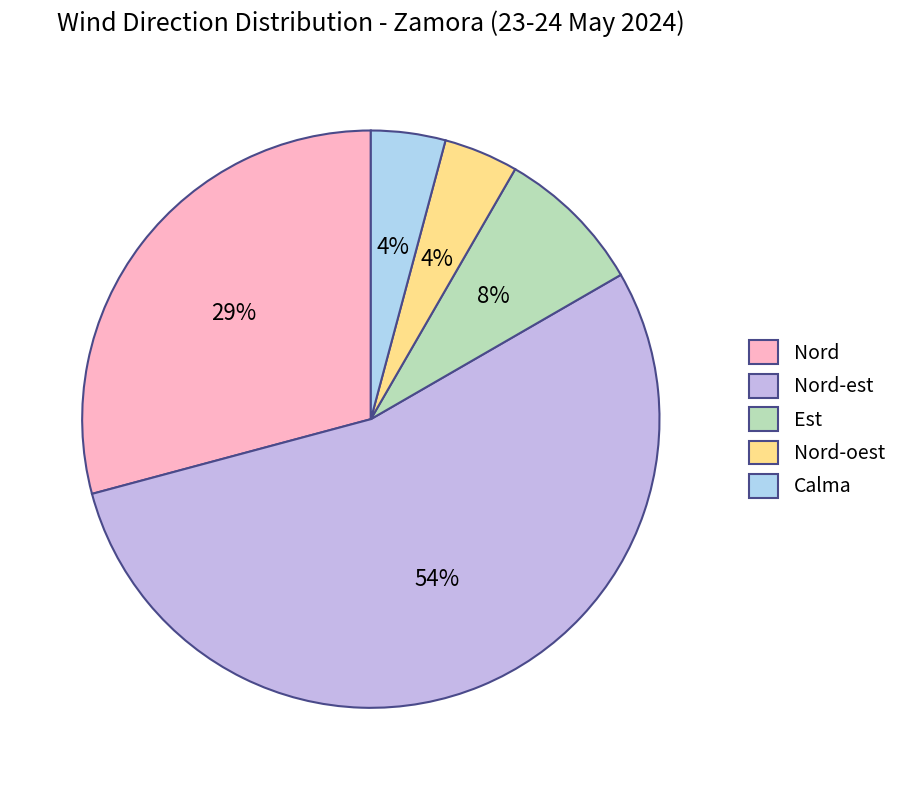

What portion of the pie excludes Calma?

95.8%